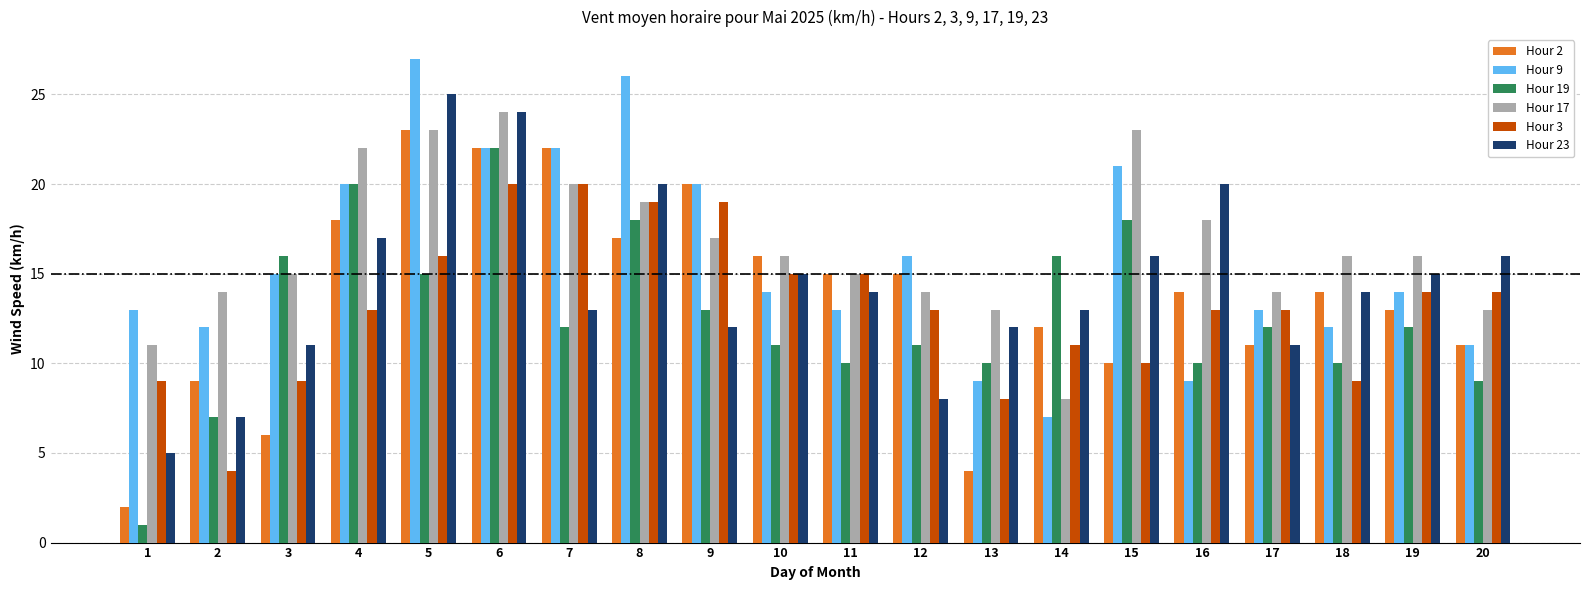

What are all the series names shown in the legend?

Hour 2, Hour 9, Hour 19, Hour 17, Hour 3, Hour 23